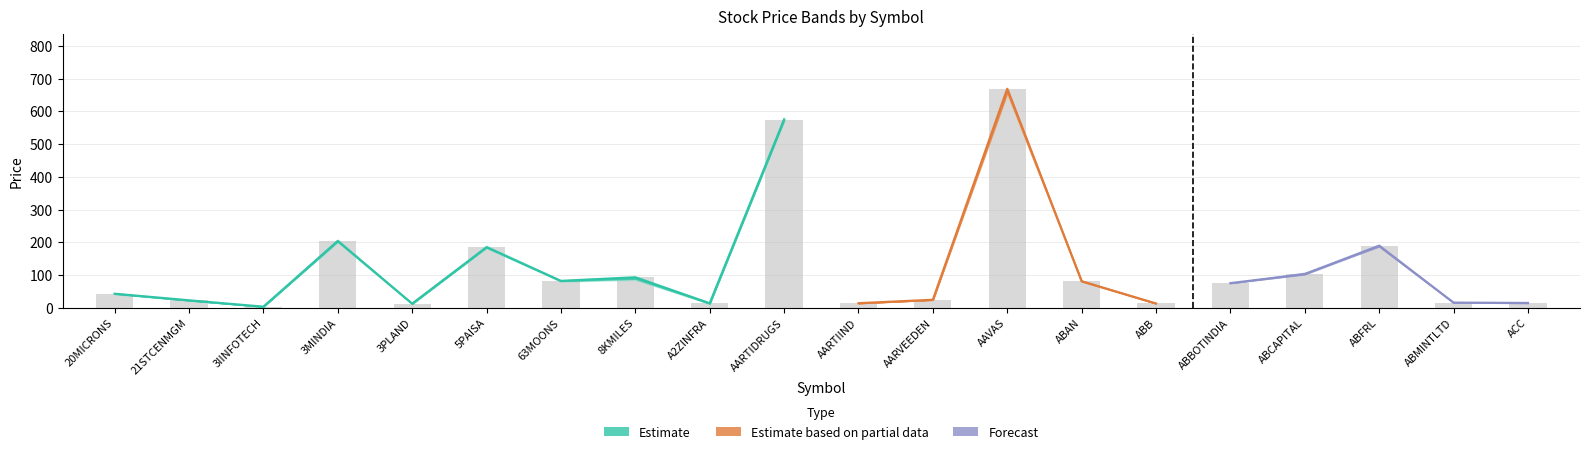

What is the difference between the second highest and minimum values?

571.7